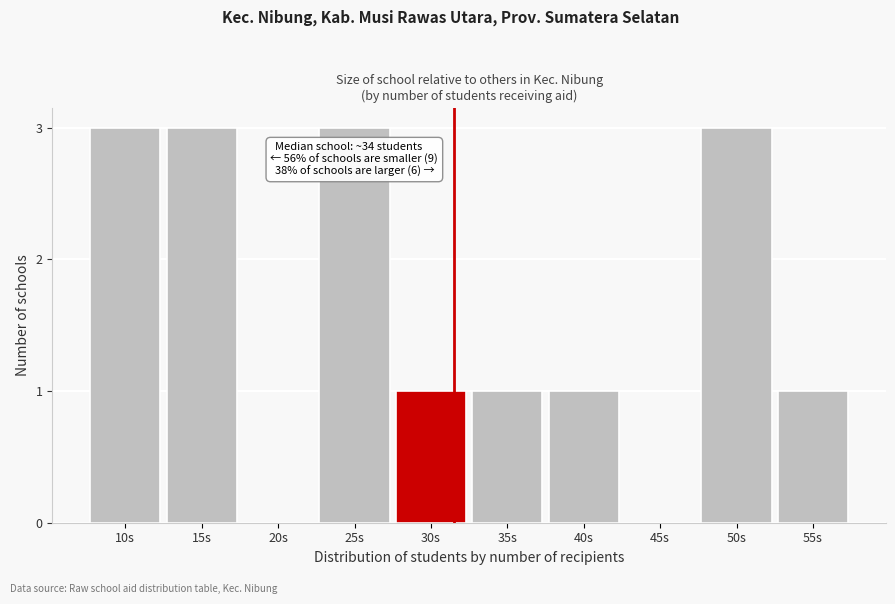

Reading left to right, transcribe all the data shown in this chart.

10s=3	15s=3	20s=0	25s=3	30s=1	35s=1	40s=1	45s=0	50s=3	55s=1